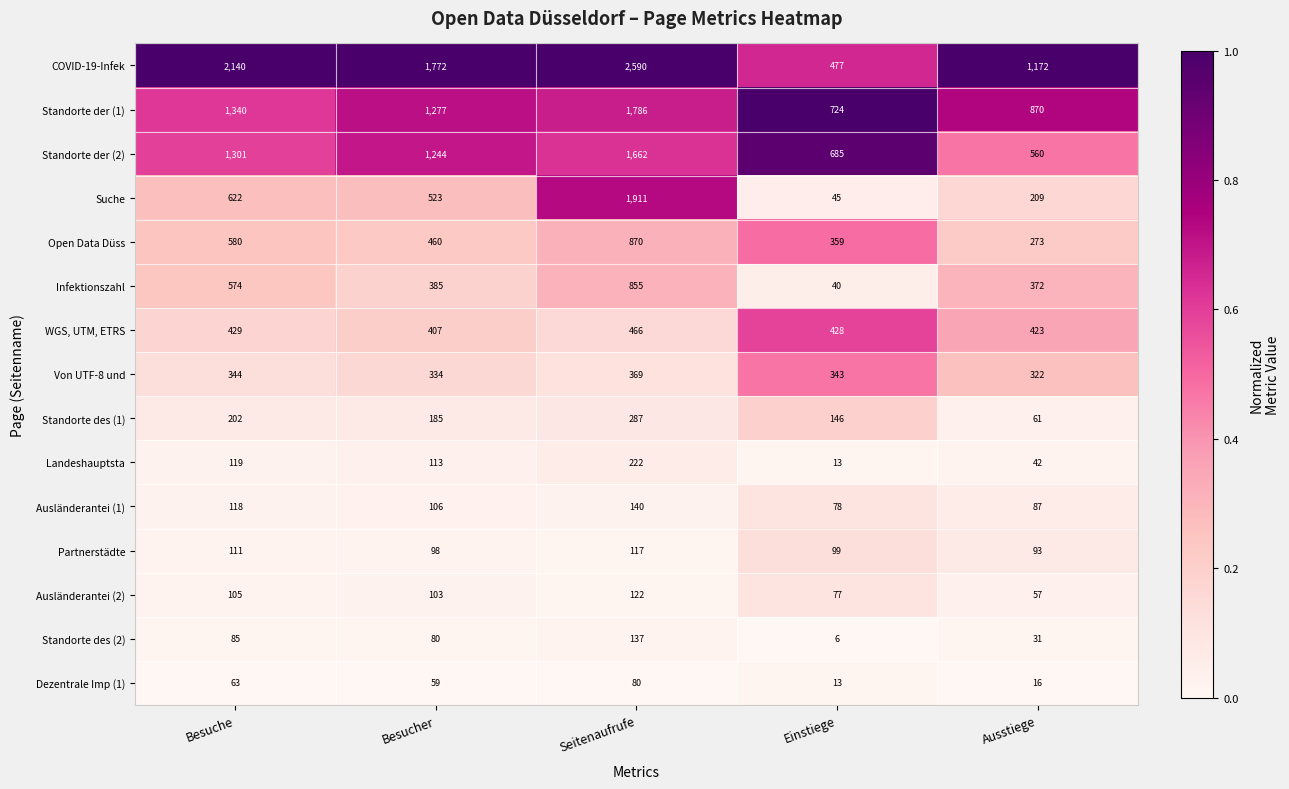

At which label does Standorte des (2) reach its peak?

Seitenaufrufe